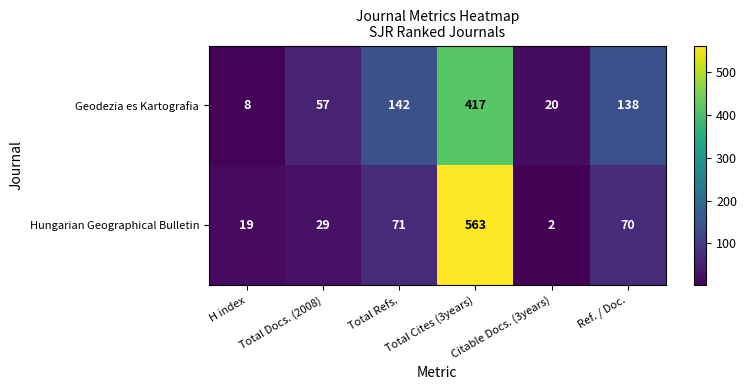

What value does the Geodezia es Kartografia series have at Ref. / Doc.?

138